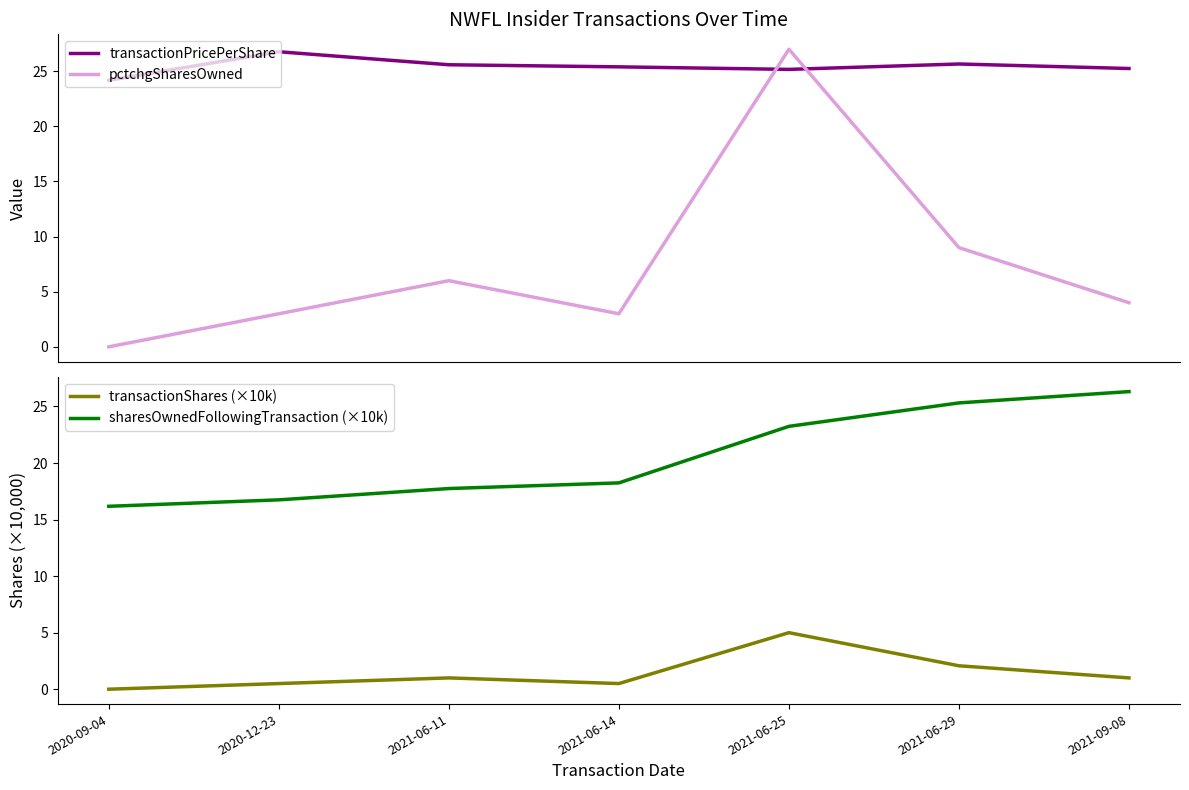

Which series changed the most between 2021-06-25 and 2021-06-29?

pctchgSharesOwned